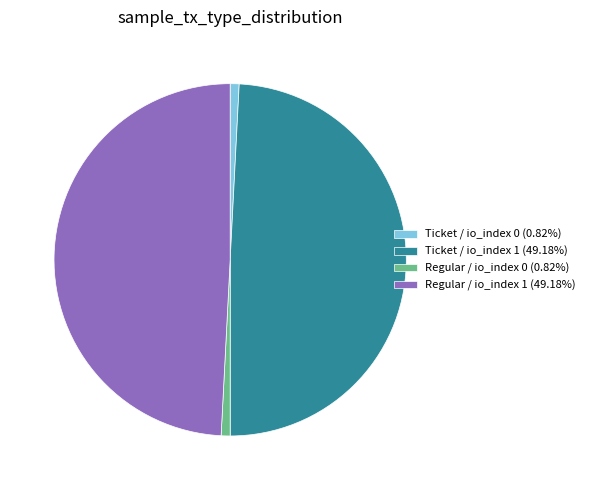

Count the number of slices in the pie.

4